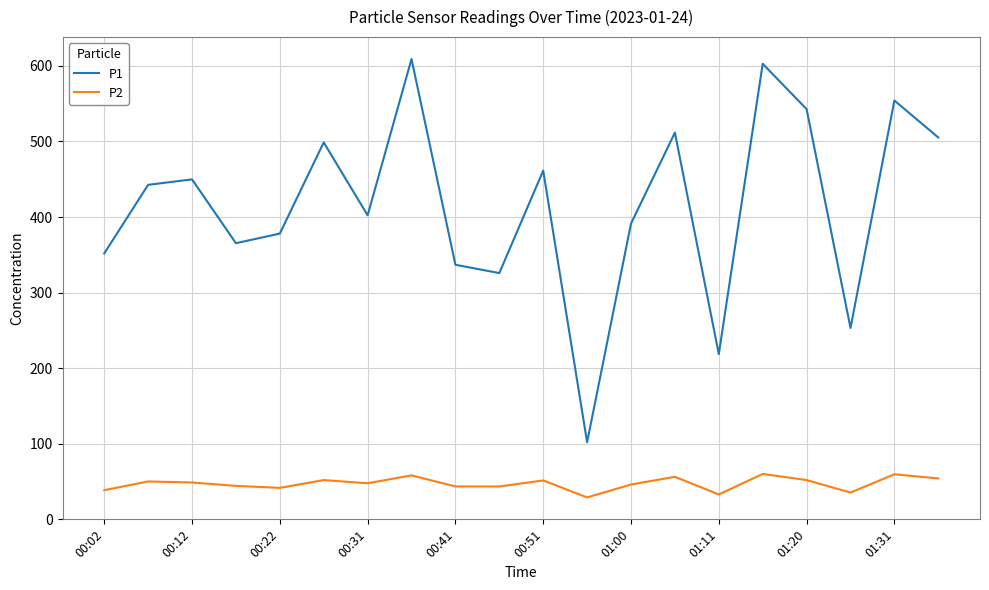

True or false: P1 and P2 cross at least once.

False